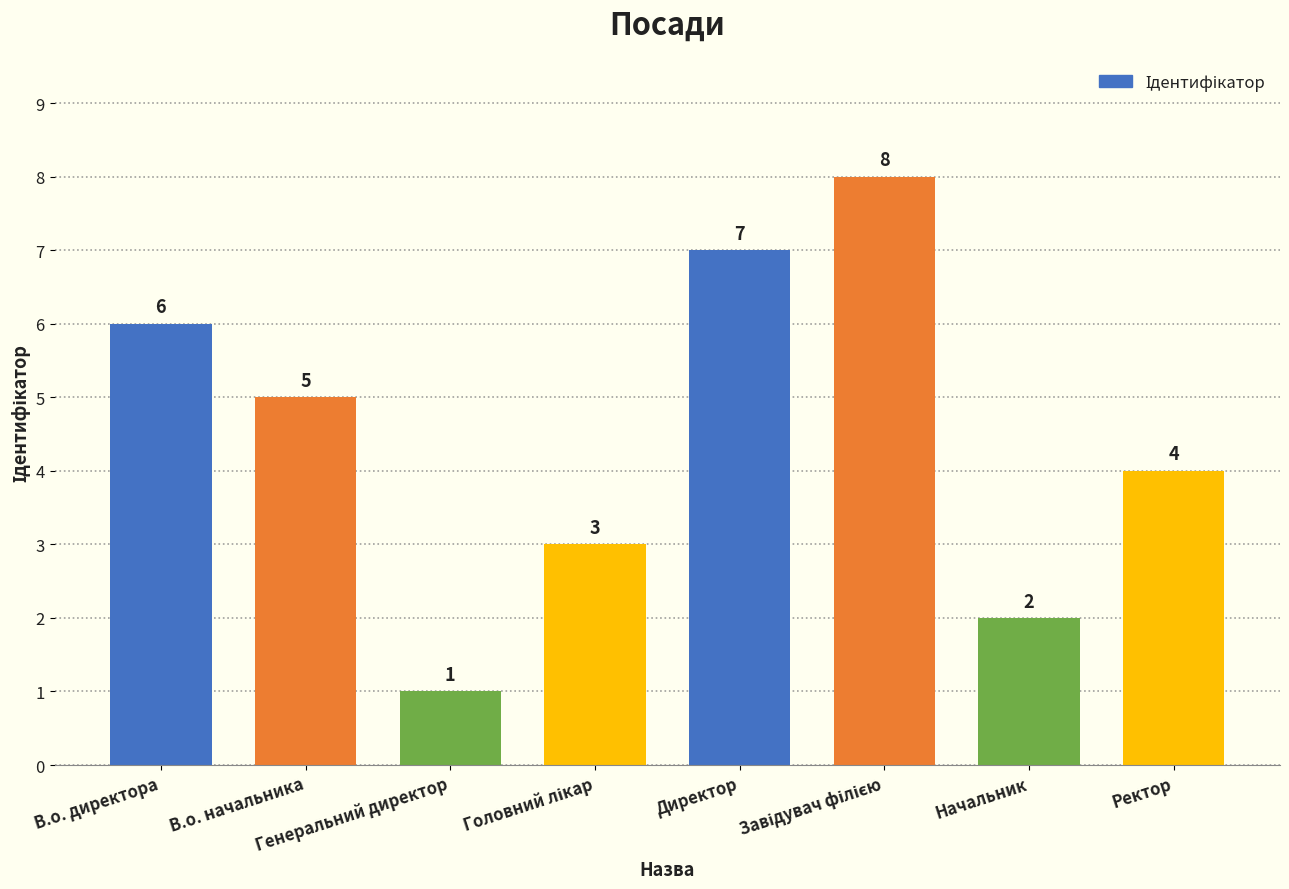

What is the greatest value displayed?

8